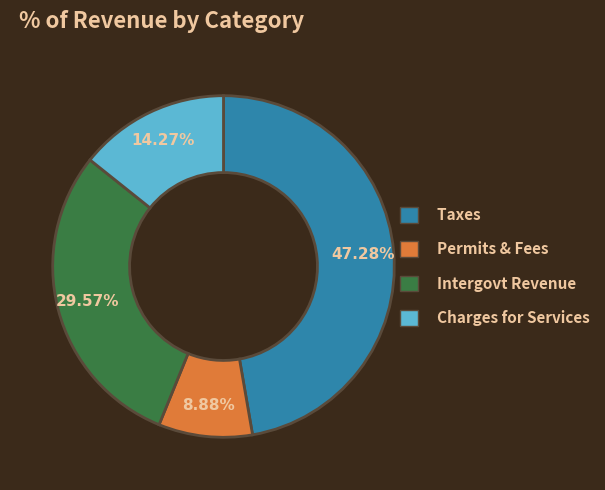

Does any single category account for the majority?

No